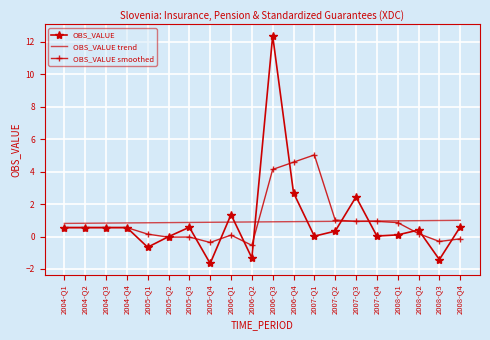

What is the minimum value shown in the chart?

-1.7